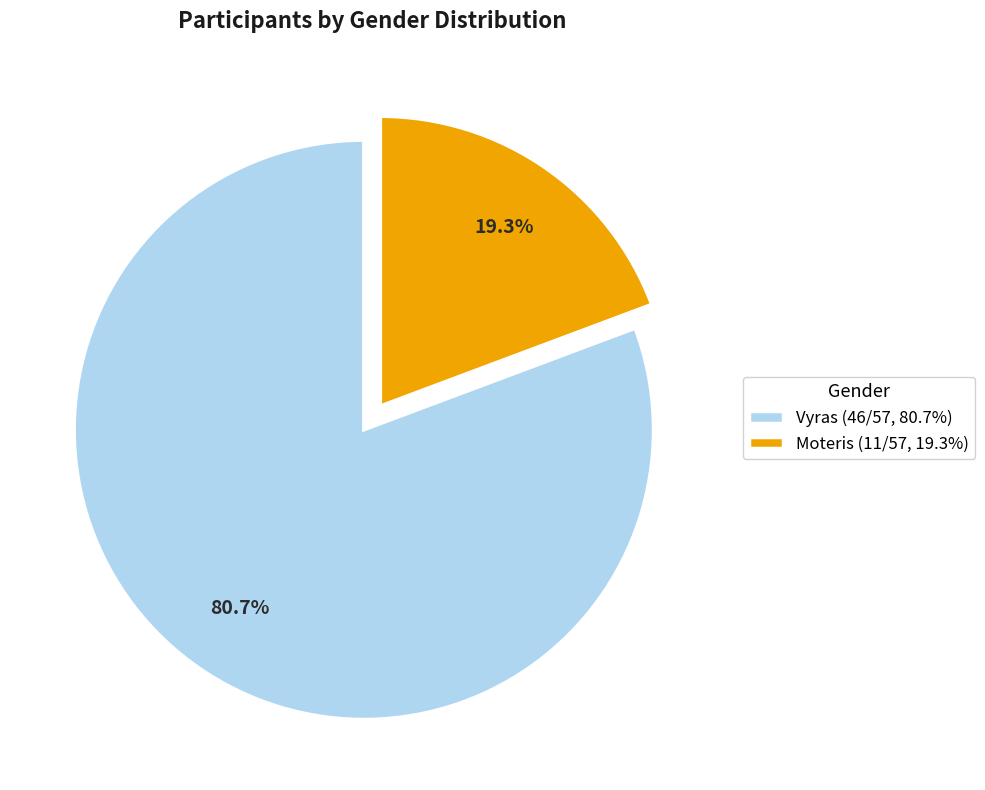

Combined, do Vyras and Moteris account for over 50%?

Yes